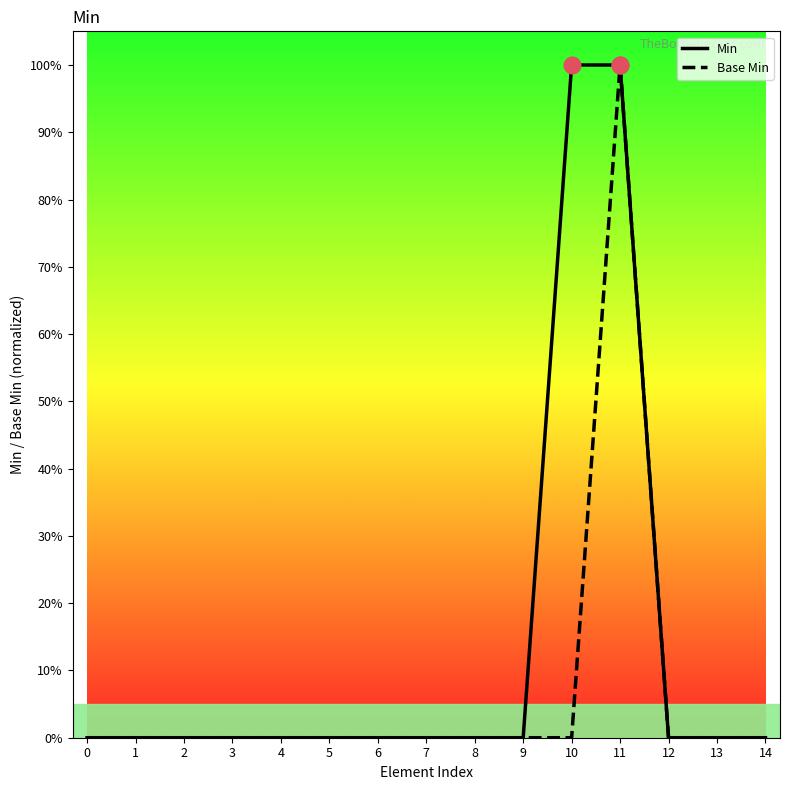

Which series has the largest total across all categories?

Min